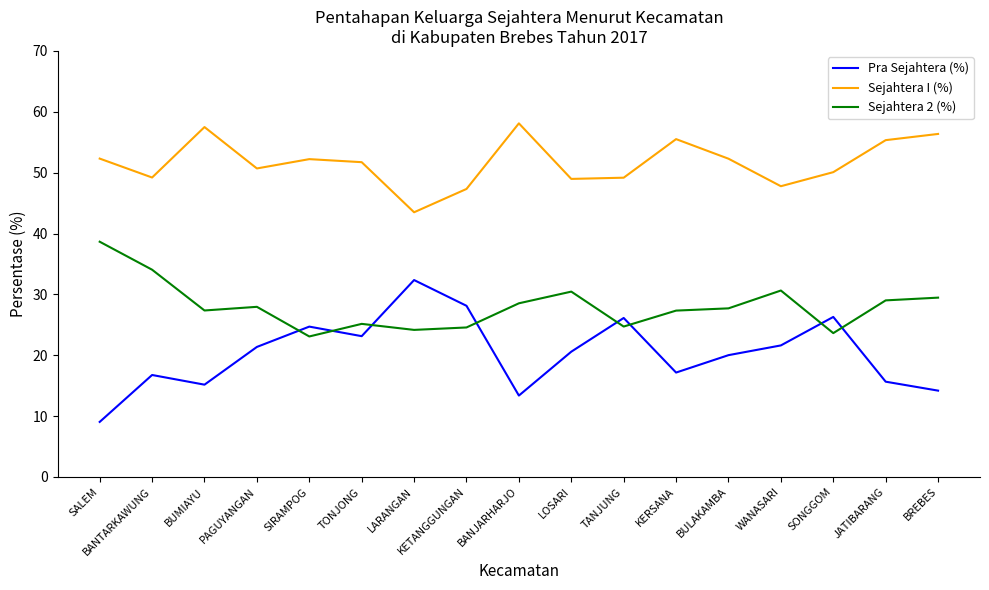

What value does the Pra Sejahtera (%) series have at PAGUYANGAN?

21.4